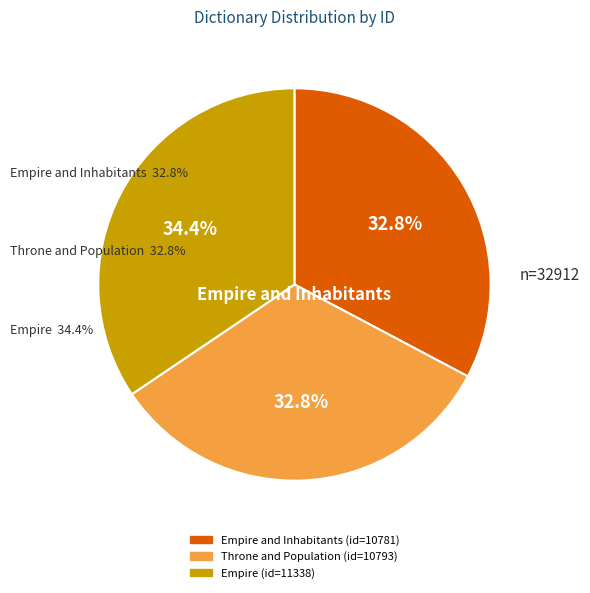

What is the change in value from Empire and Inhabitants to Throne and Population?

+12